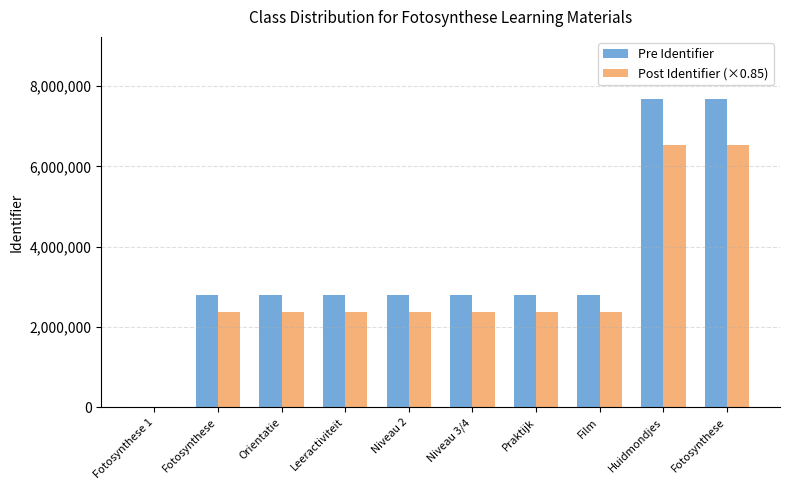

How many distinct data groups are displayed?

2